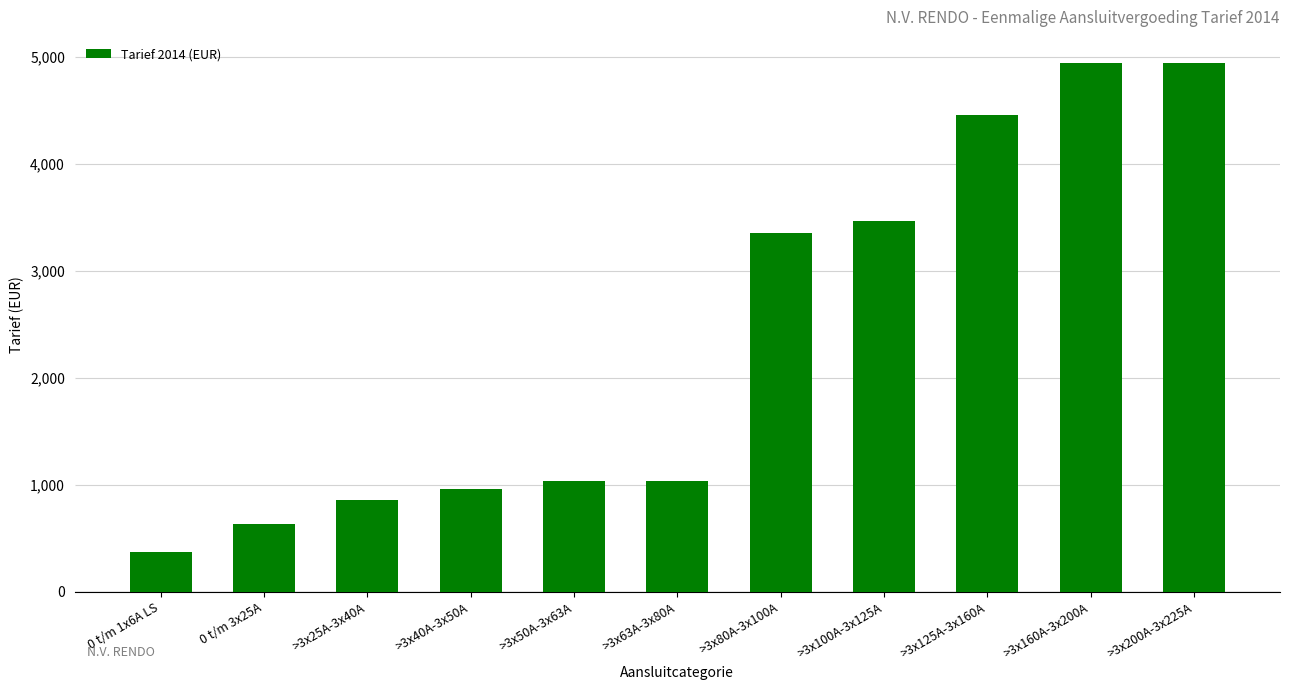

What is the difference between the values at >3x40A-3x50A and >3x25A-3x40A?

107.0